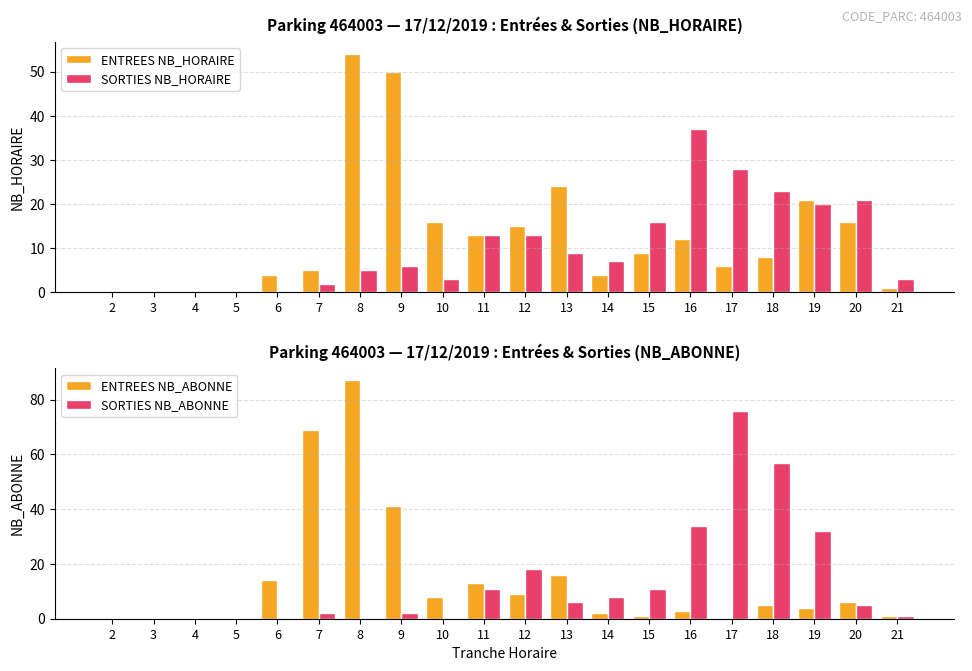

Where is SORTIES NB_ABONNE nearest to the value 38?

16